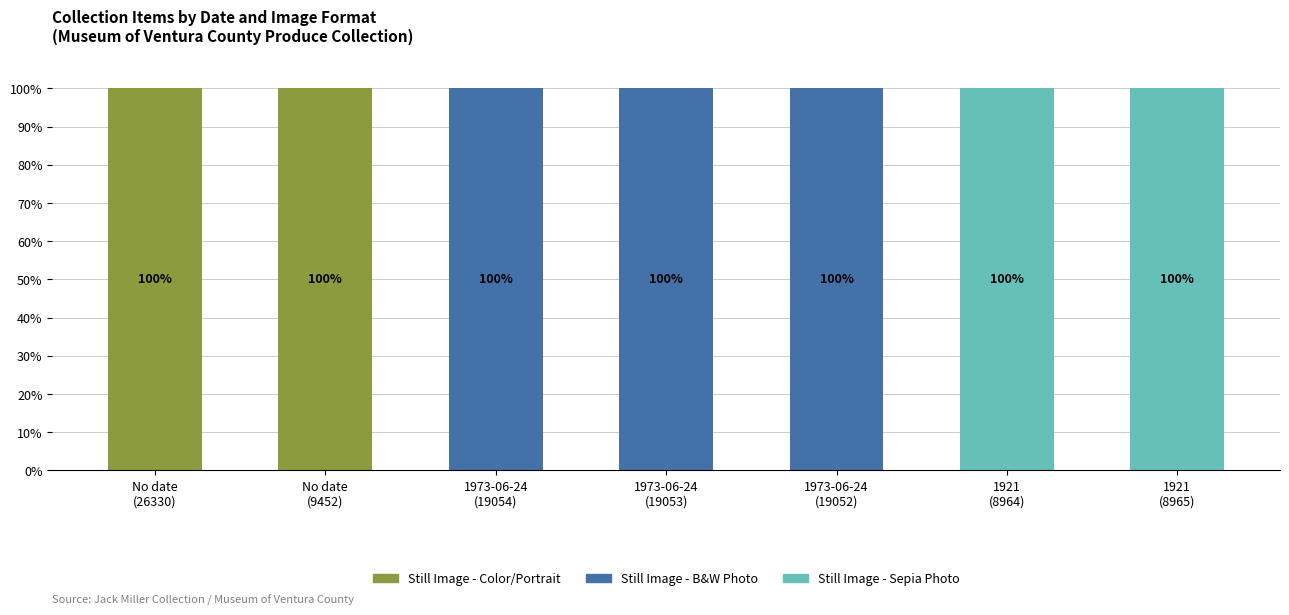

What are all the series names shown in the legend?

Still Image - Color/Portrait, Still Image - B&W Photo, Still Image - Sepia Photo